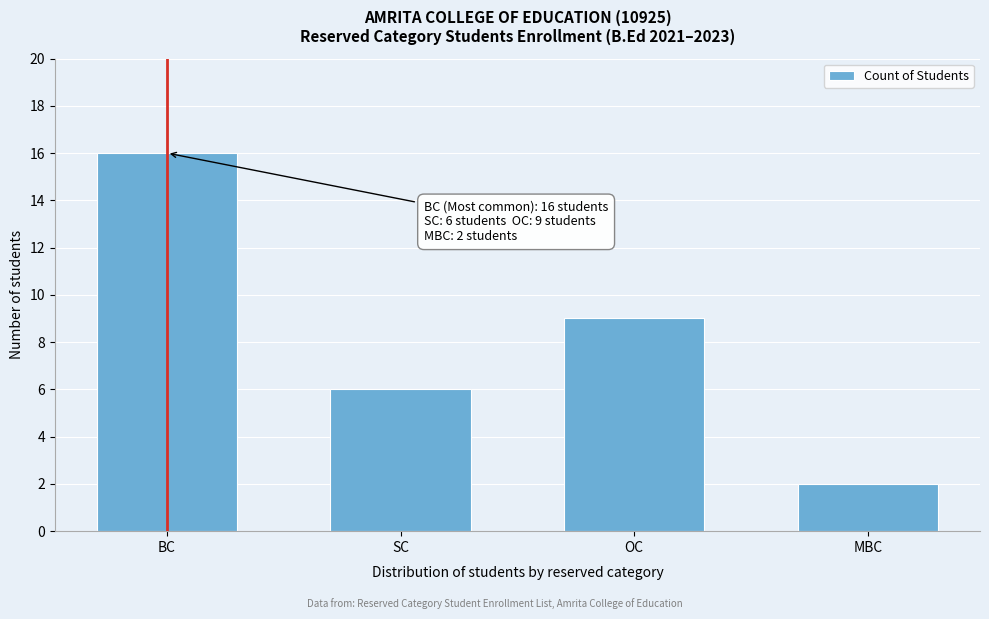

Reading left to right, list all the values displayed in this chart.

16	6	9	2